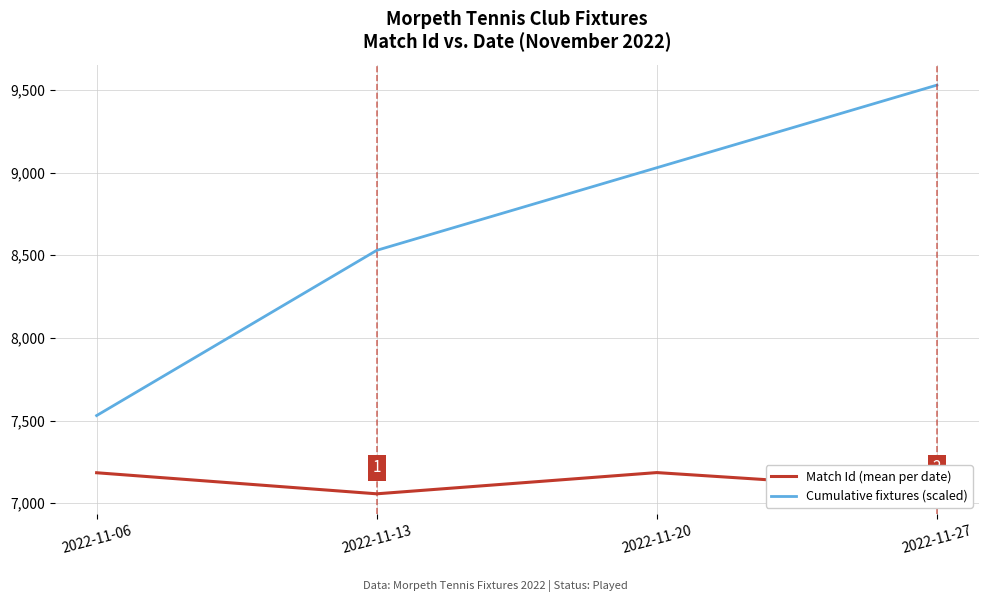

True or false: Match Id (mean per date) and Cumulative fixtures (scaled) cross at least once.

False